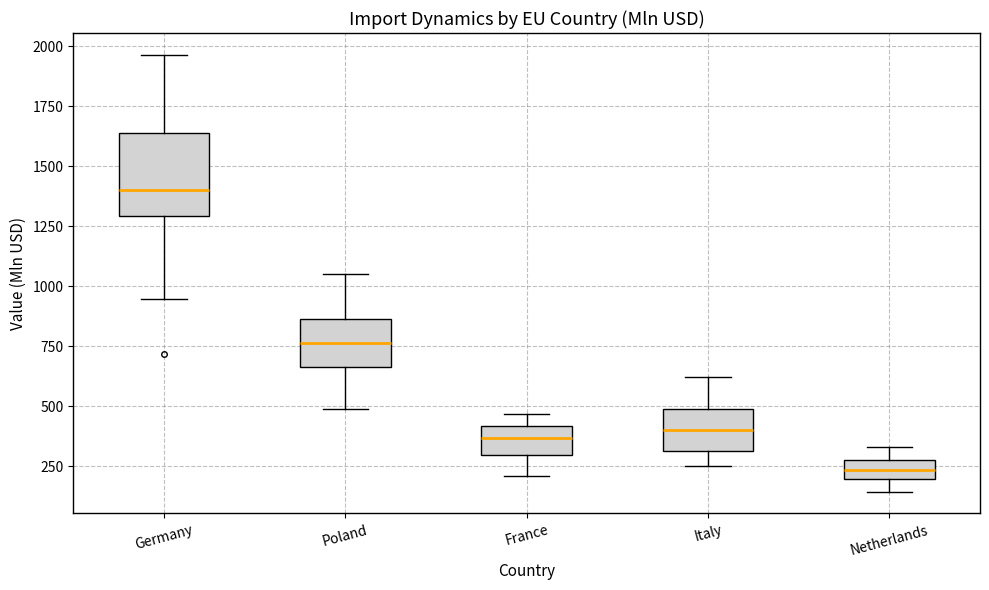

Which box has the highest median line?

Germany